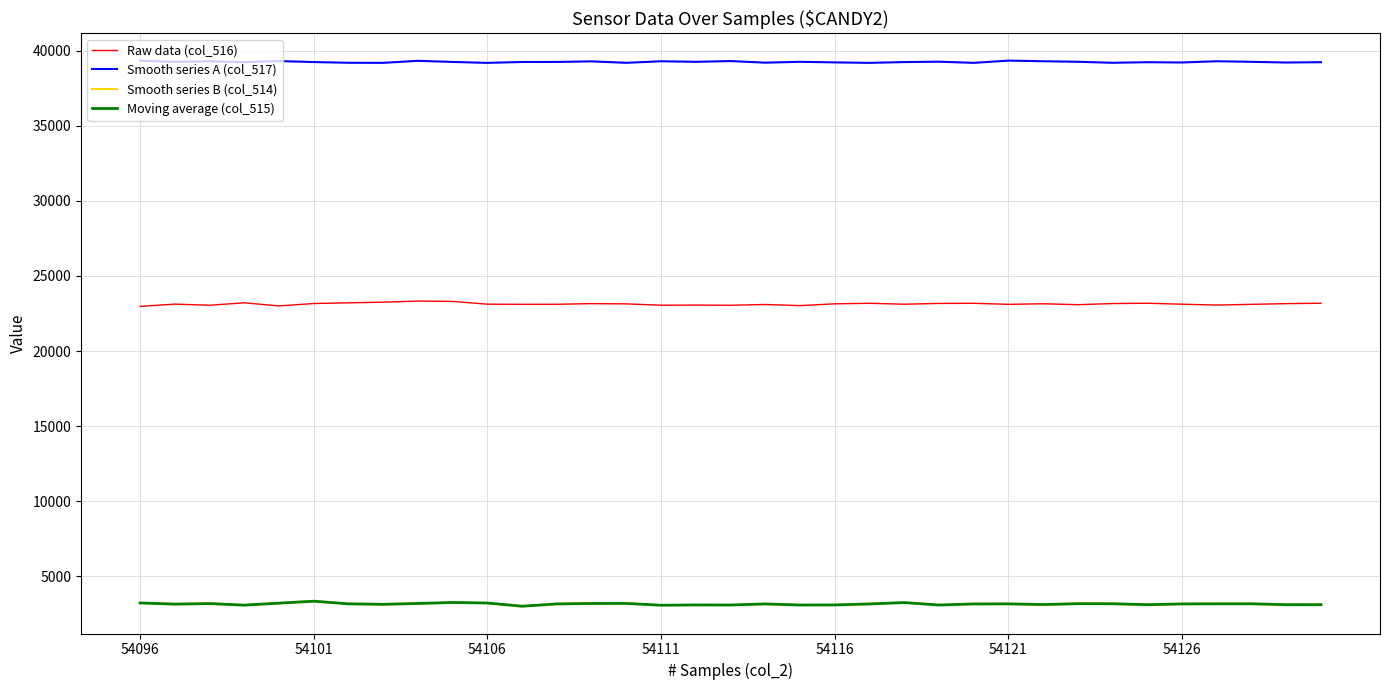

What is the minimum value for Smooth series B (col_514)?

3009